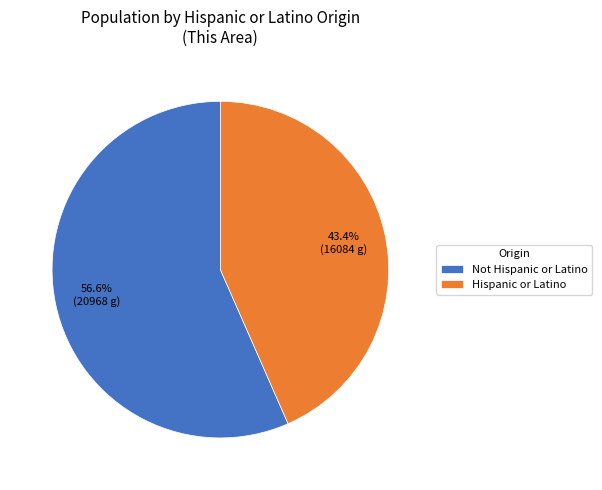

Which slice represents more than half of the pie?

Not Hispanic or Latino